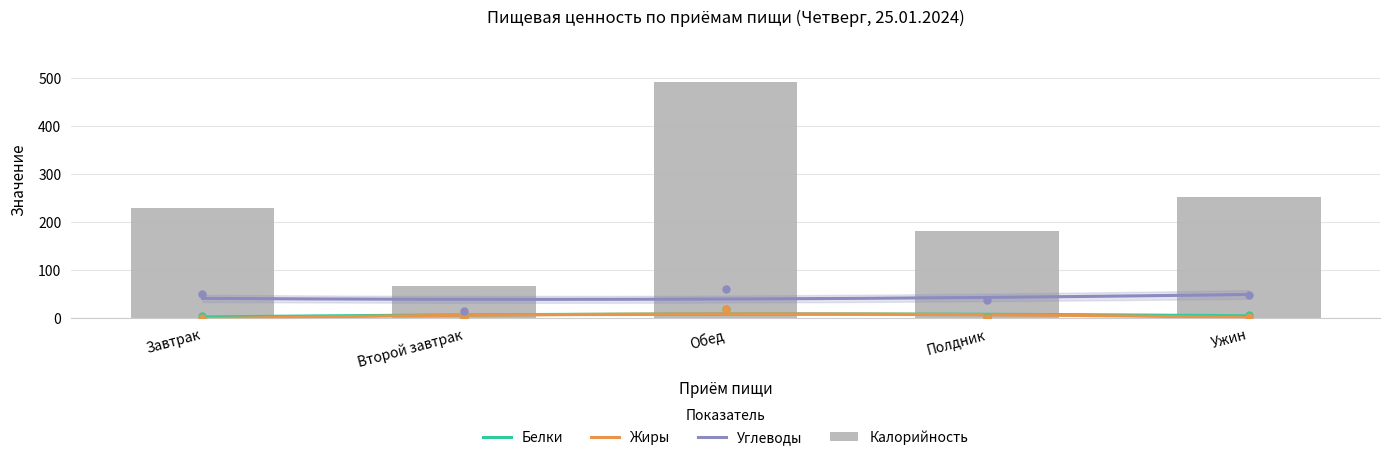

Is it true that Белки equals 0.2 at Второй завтрак?

False